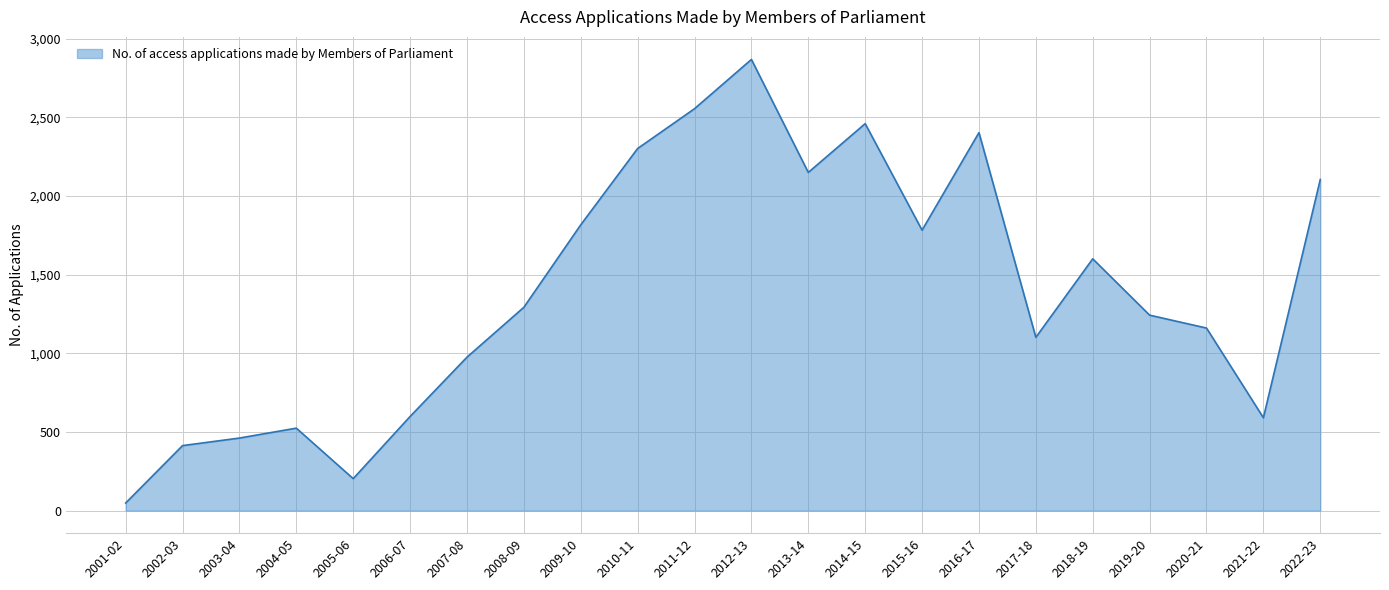

What is the change in value from 2003-04 to 2017-18?

+640